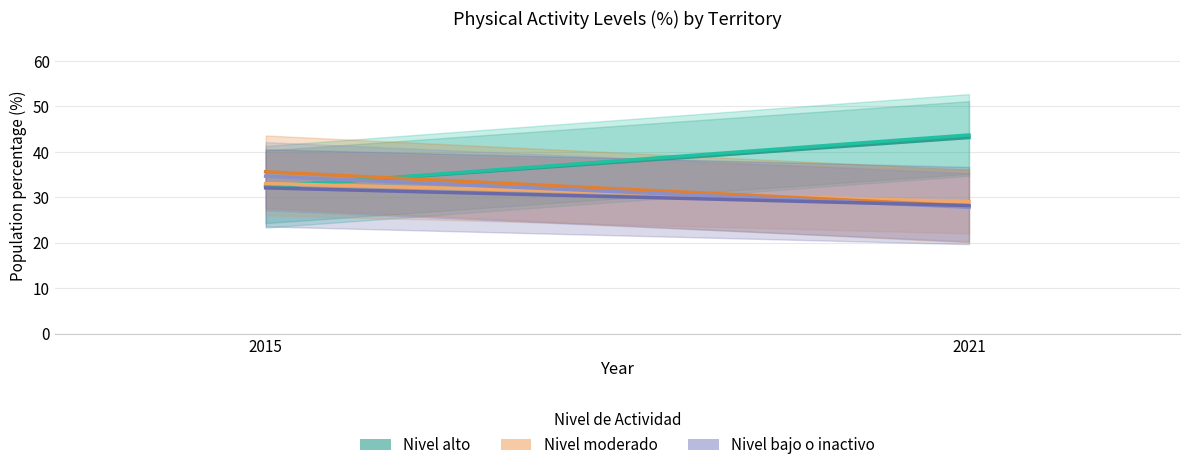

Which category has the lowest value in the Nivel moderado - Canarias series?

2021